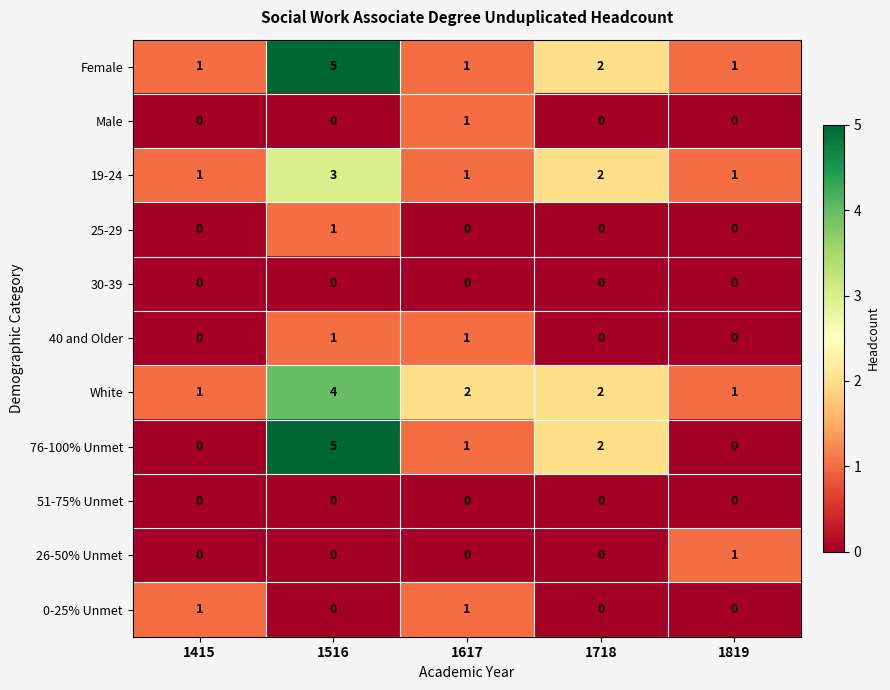

Where does the White series first go above 2?

1516